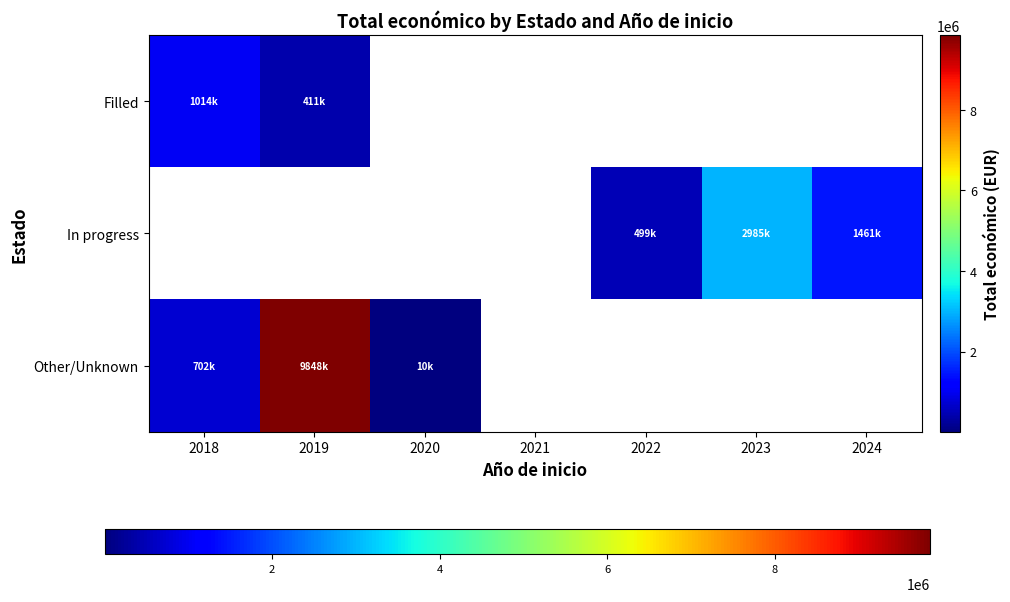

Is the value of In progress at 2018 greater than the value of Filled at 2018?

No